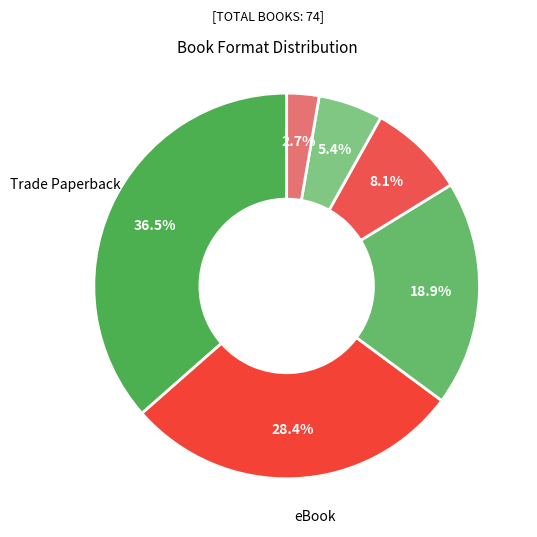

How many slices are in this pie chart?

6